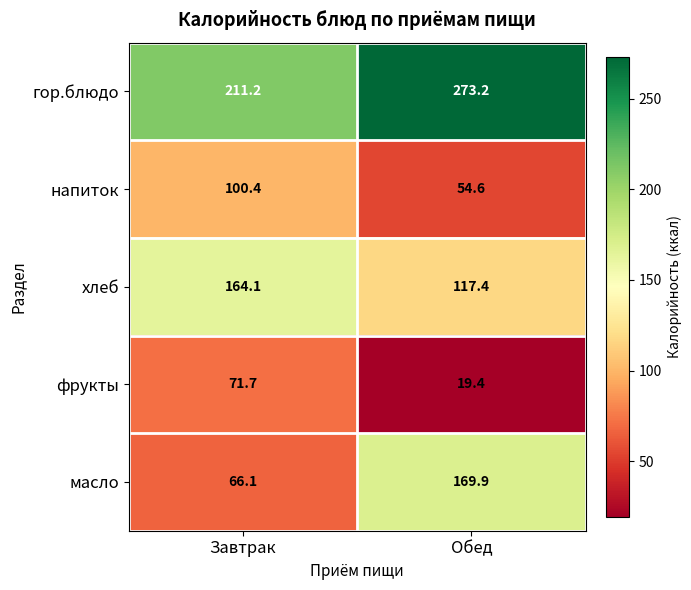

What is the difference between the maximum and minimum values in the напиток series?

45.8